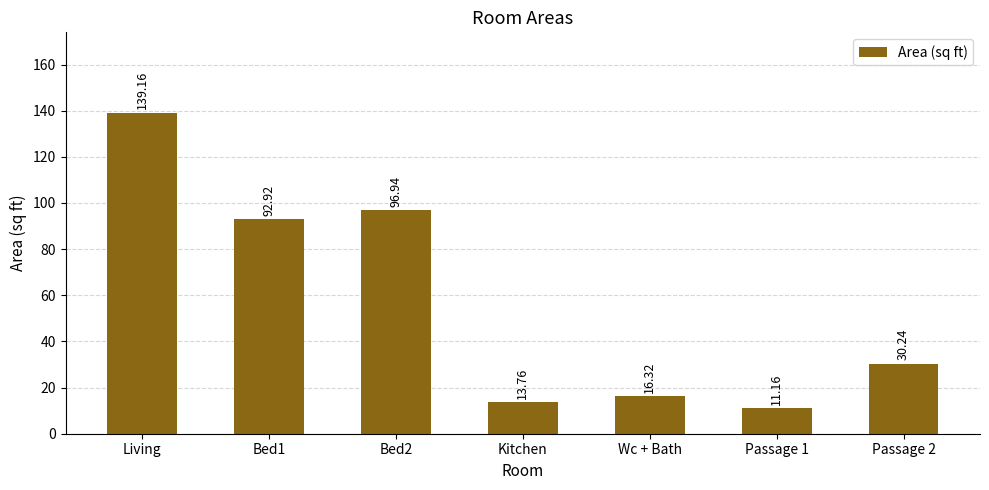

What value does the data have at Passage 2?

30.2